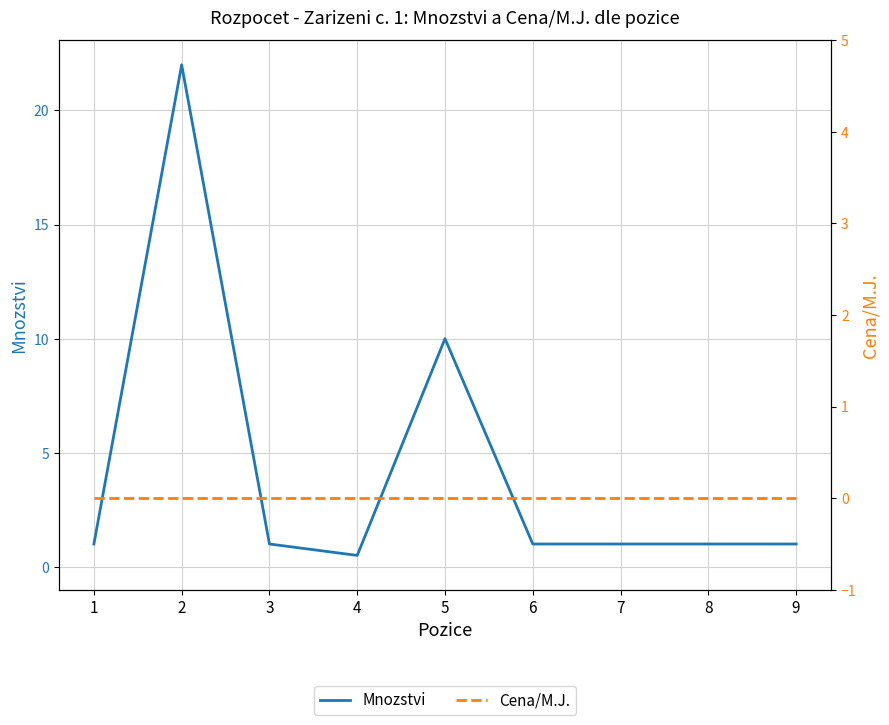

Reading right to left, list all the values displayed in this chart.

Mnozstvi: 1.0	1.0	1.0	1.0	10.0	0.5	1.0	22.0	1.0
Cena/M.J.: 0.0	0.0	0.0	0.0	0.0	0.0	0.0	0.0	0.0